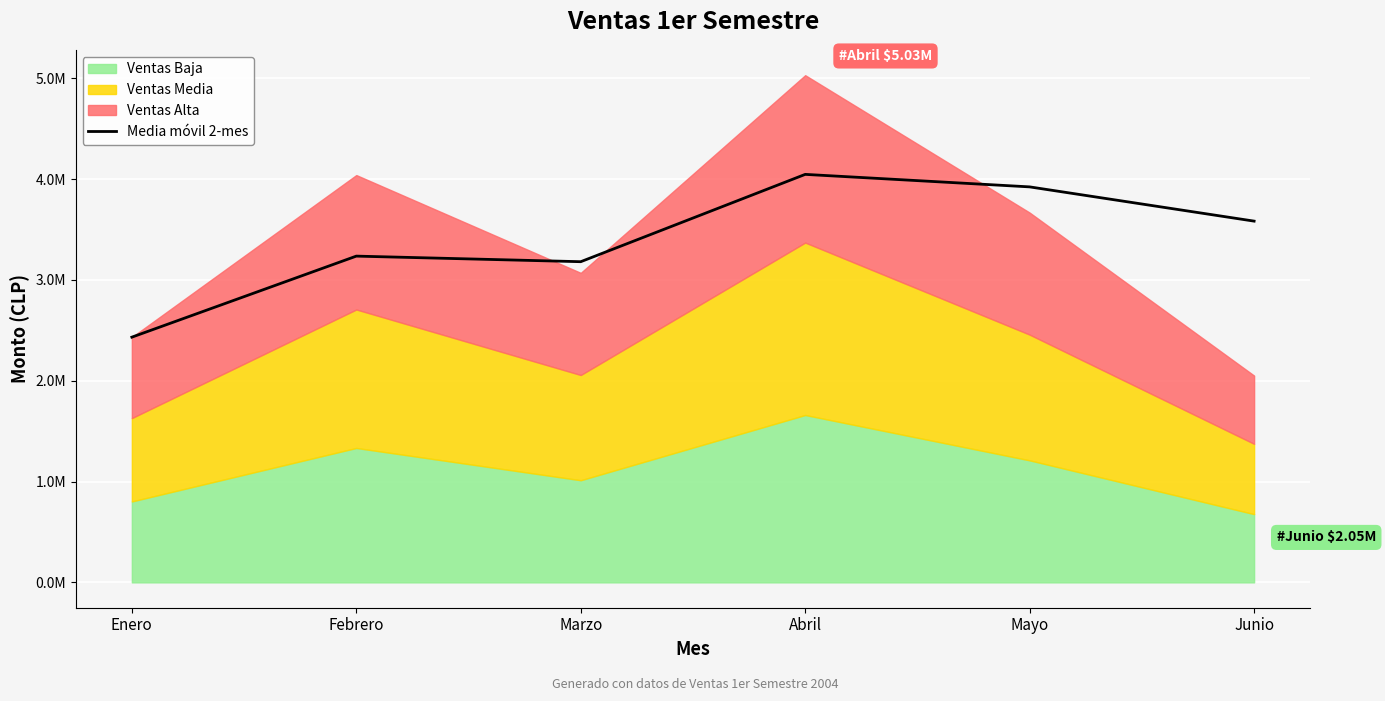

Is it true that the value at Enero is 2432024.0?

True